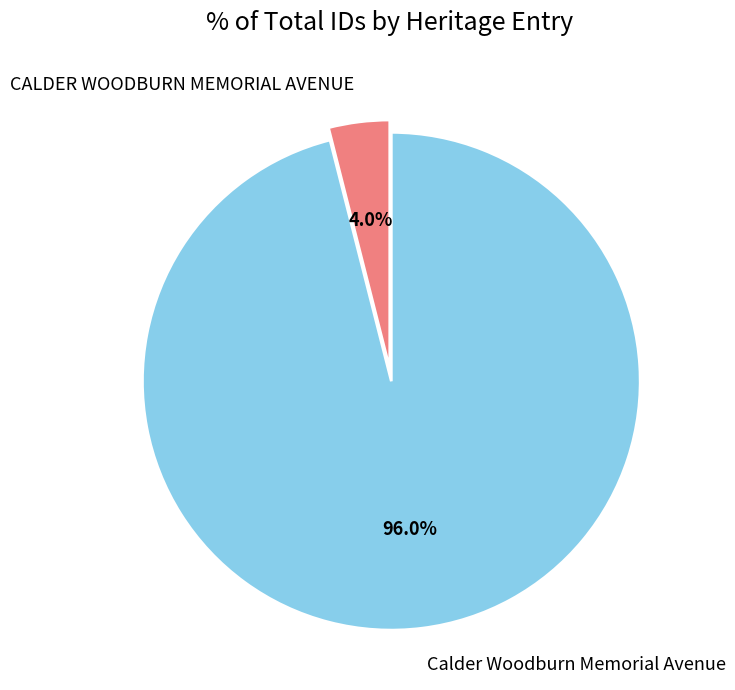

To the nearest percent, what is the difference between the largest and smallest slice percentages?

92%